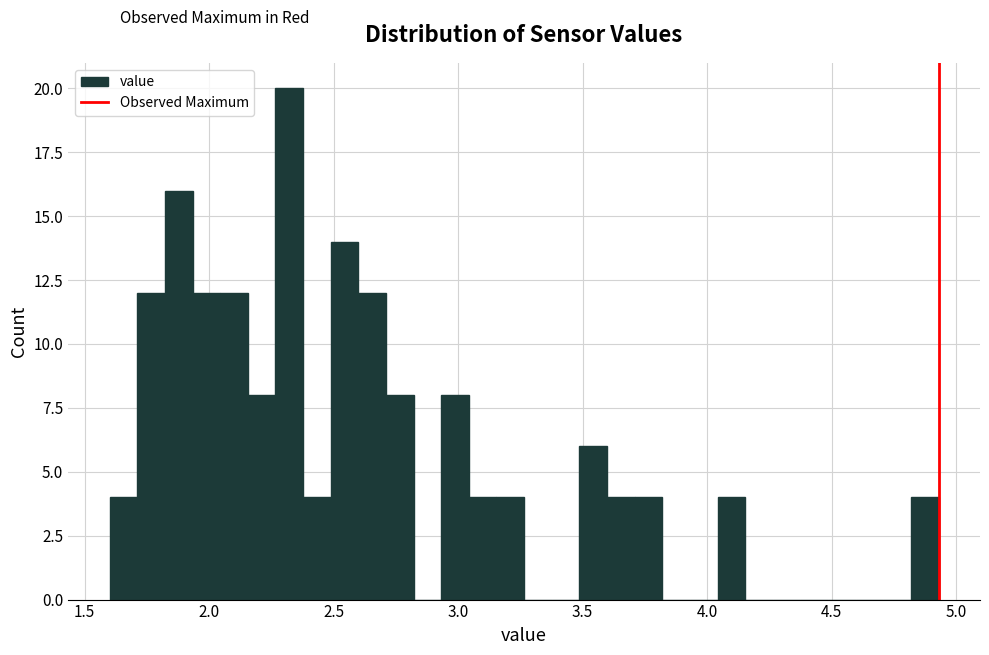

Read against the x-axis, roughly where is the centre of the tallest bar?

2.30